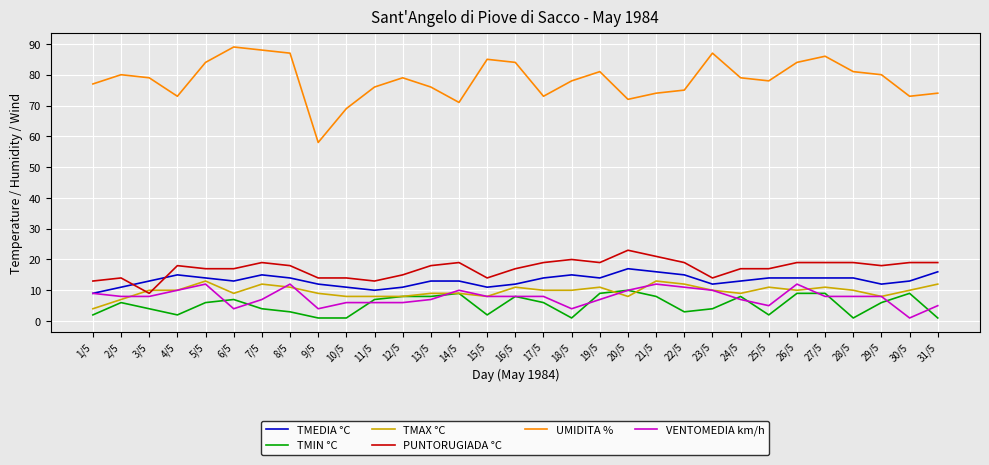

Which series has the largest total across all categories?

UMIDITA %